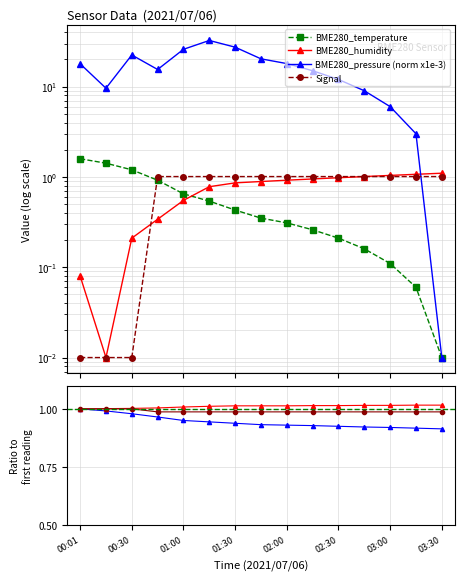

What position from the right is 03:15?

2